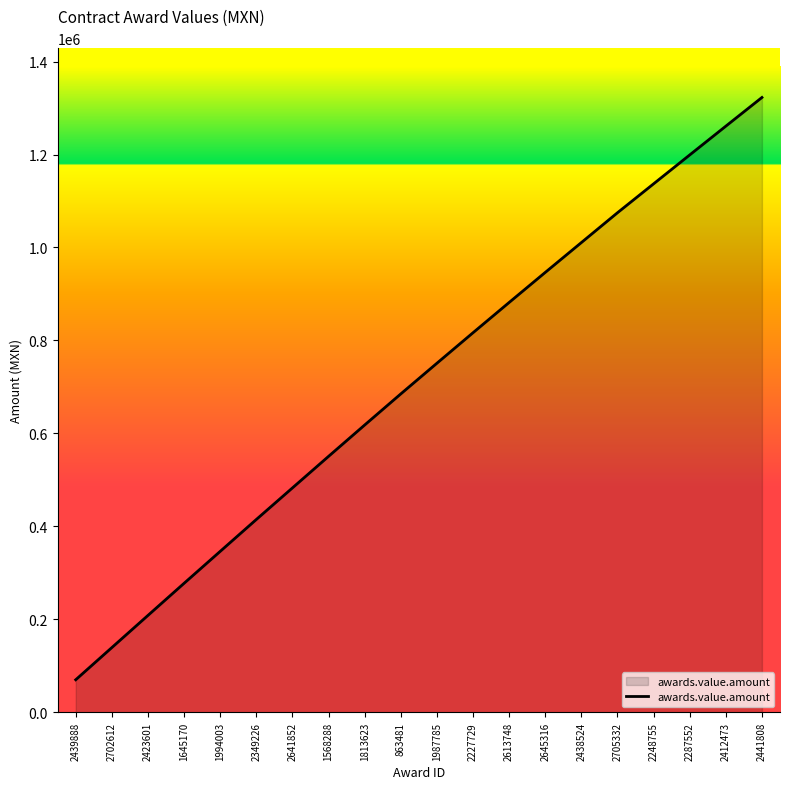

What is the average value?

709683.6